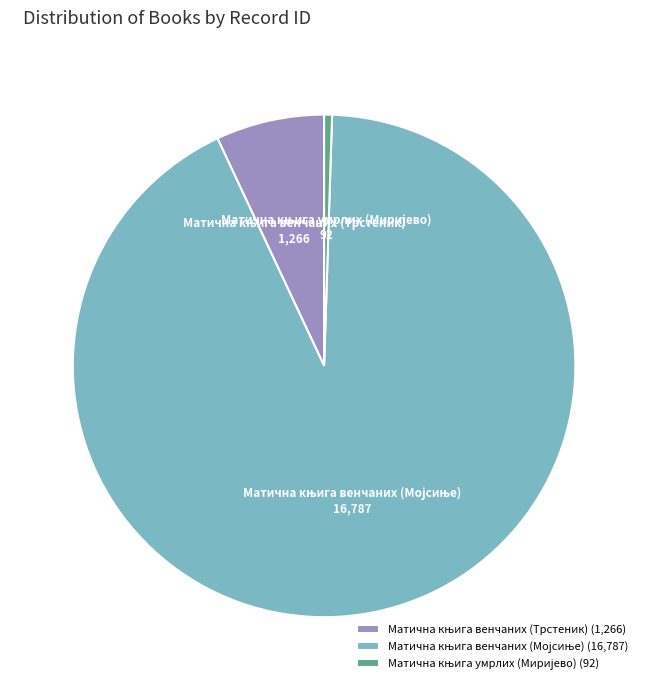

Does any single category account for the majority?

Yes